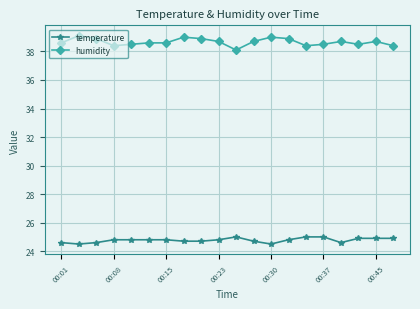

List the series in order of their overall mean, lowest first.

temperature, humidity